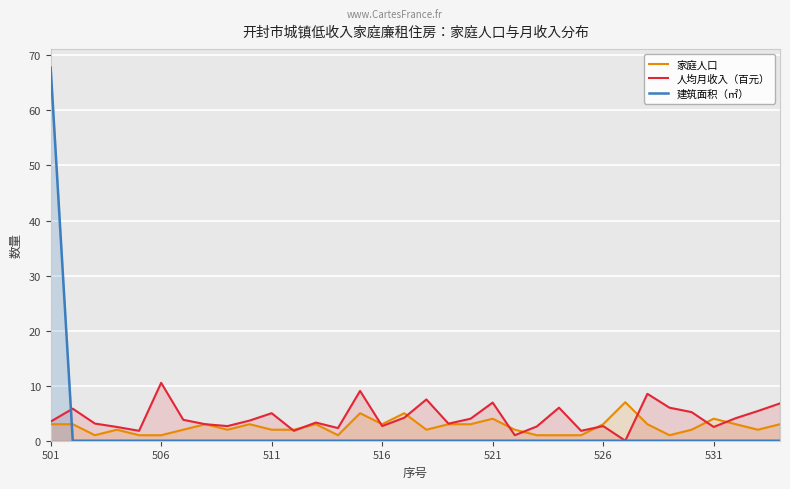

List the series in order of their peak value, lowest first.

家庭人口, 人均月收入（百元）, 建筑面积（㎡）